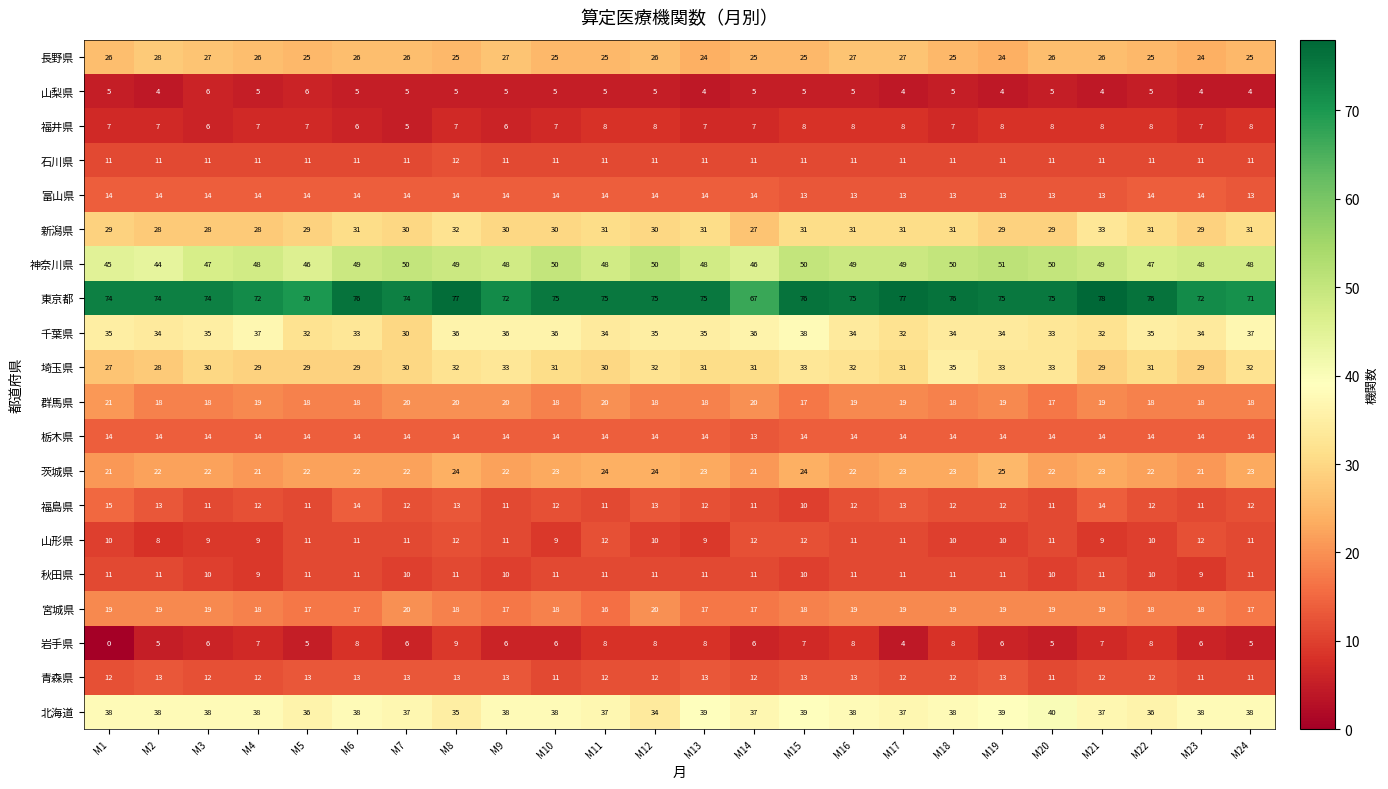

Which label corresponds to the largest value in the chart?

M21